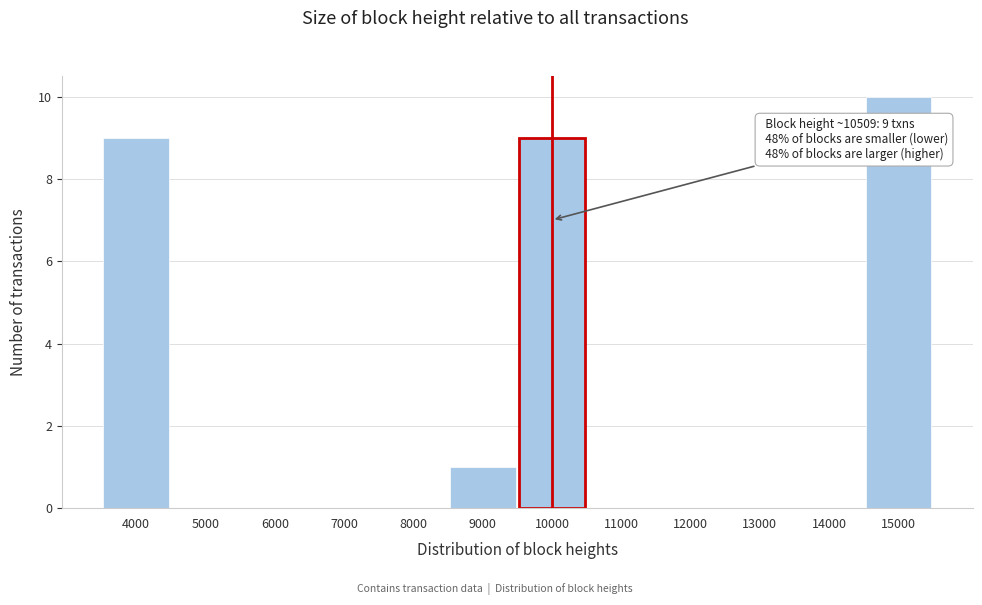

Reading left to right, transcribe all the data shown in this chart.

4000=9	5000=0	6000=0	7000=0	8000=0	9000=1	10000=9	11000=0	12000=0	13000=0	14000=0	15000=10